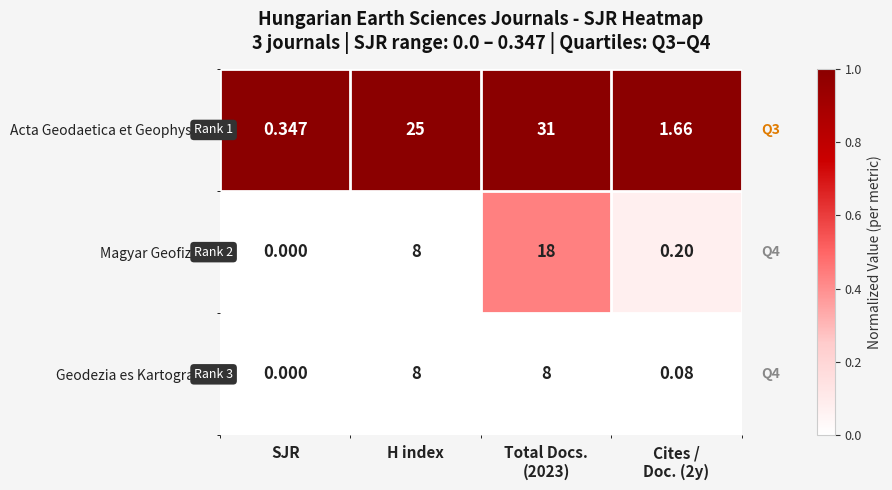

At which label does Geodezia es Kartografia reach its minimum?

SJR